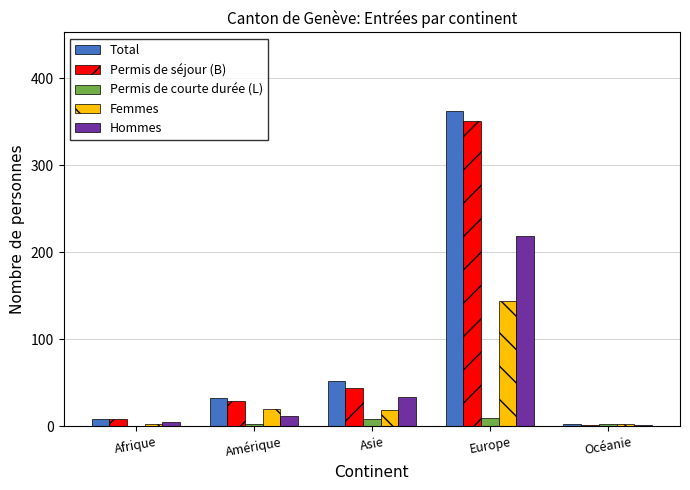

Is the value of Permis de courte durée (L) at Asie greater than the value of Permis de séjour (B) at Amérique?

No